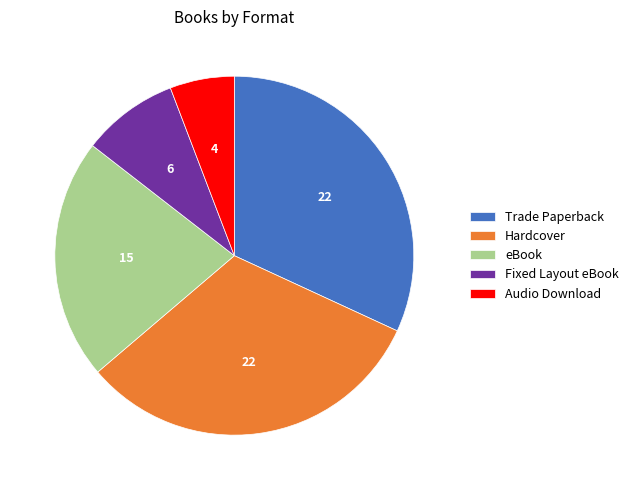

What is the ratio of the value at Trade Paperback to the value at Hardcover?

1.0